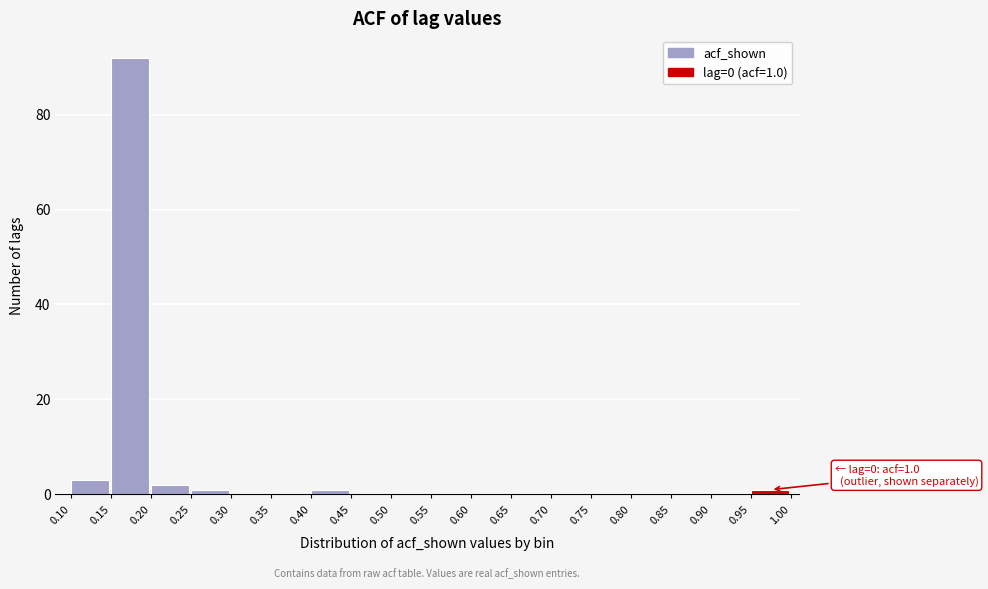

Over which range of the x-axis is the bar tallest?

0.15 to 0.20